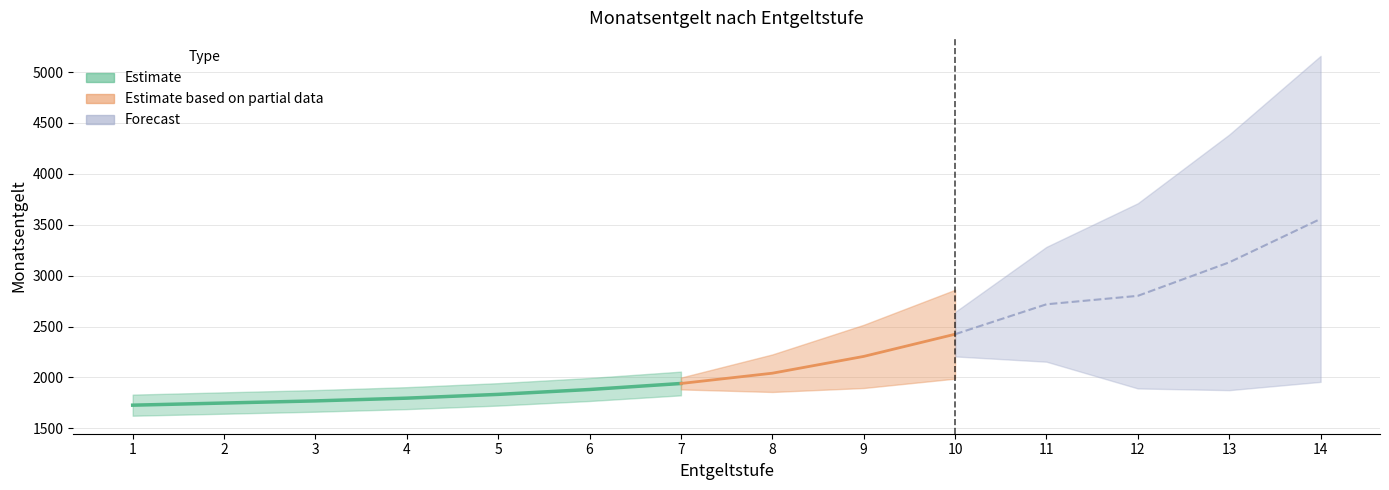

What is the maximum value shown in the chart?

3558